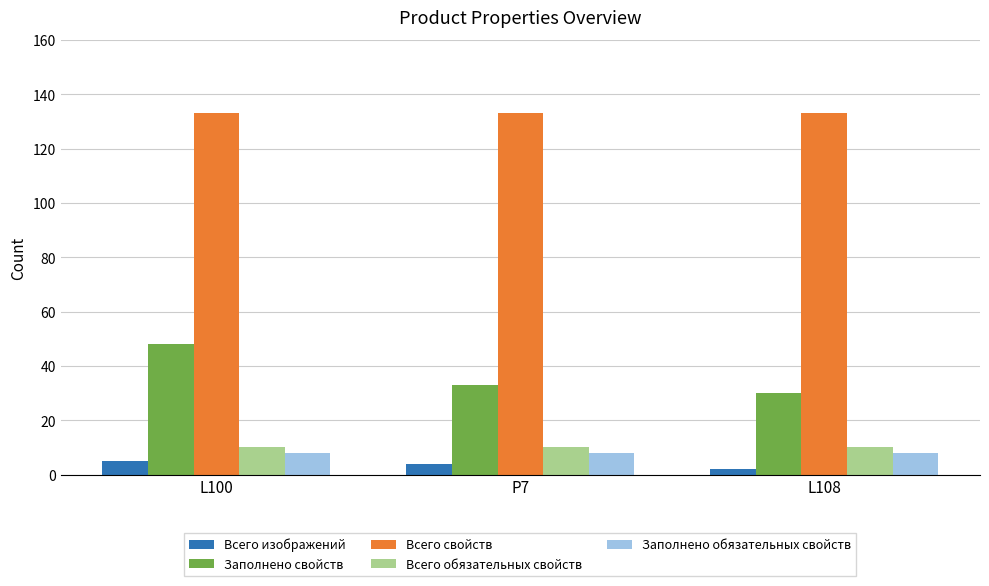

Reading left to right, list all the values displayed in this chart.

Всего изображений: 5	4	2
Заполнено свойств: 48	33	30
Всего свойств: 133	133	133
Всего обязательных свойств: 10	10	10
Заполнено обязательных свойств: 8	8	8